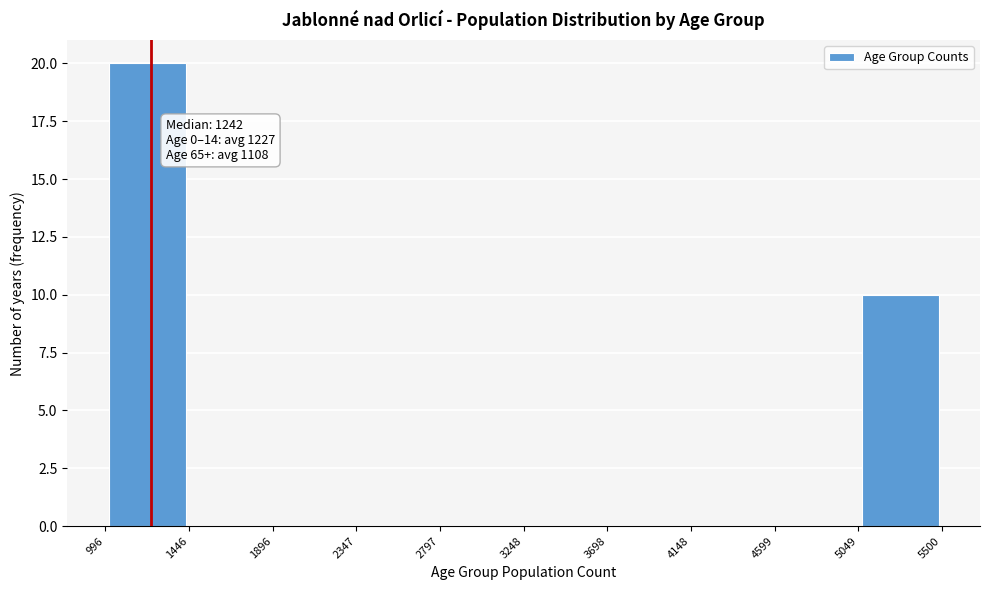

Over which range of the x-axis is the bar tallest?

996 to 1446